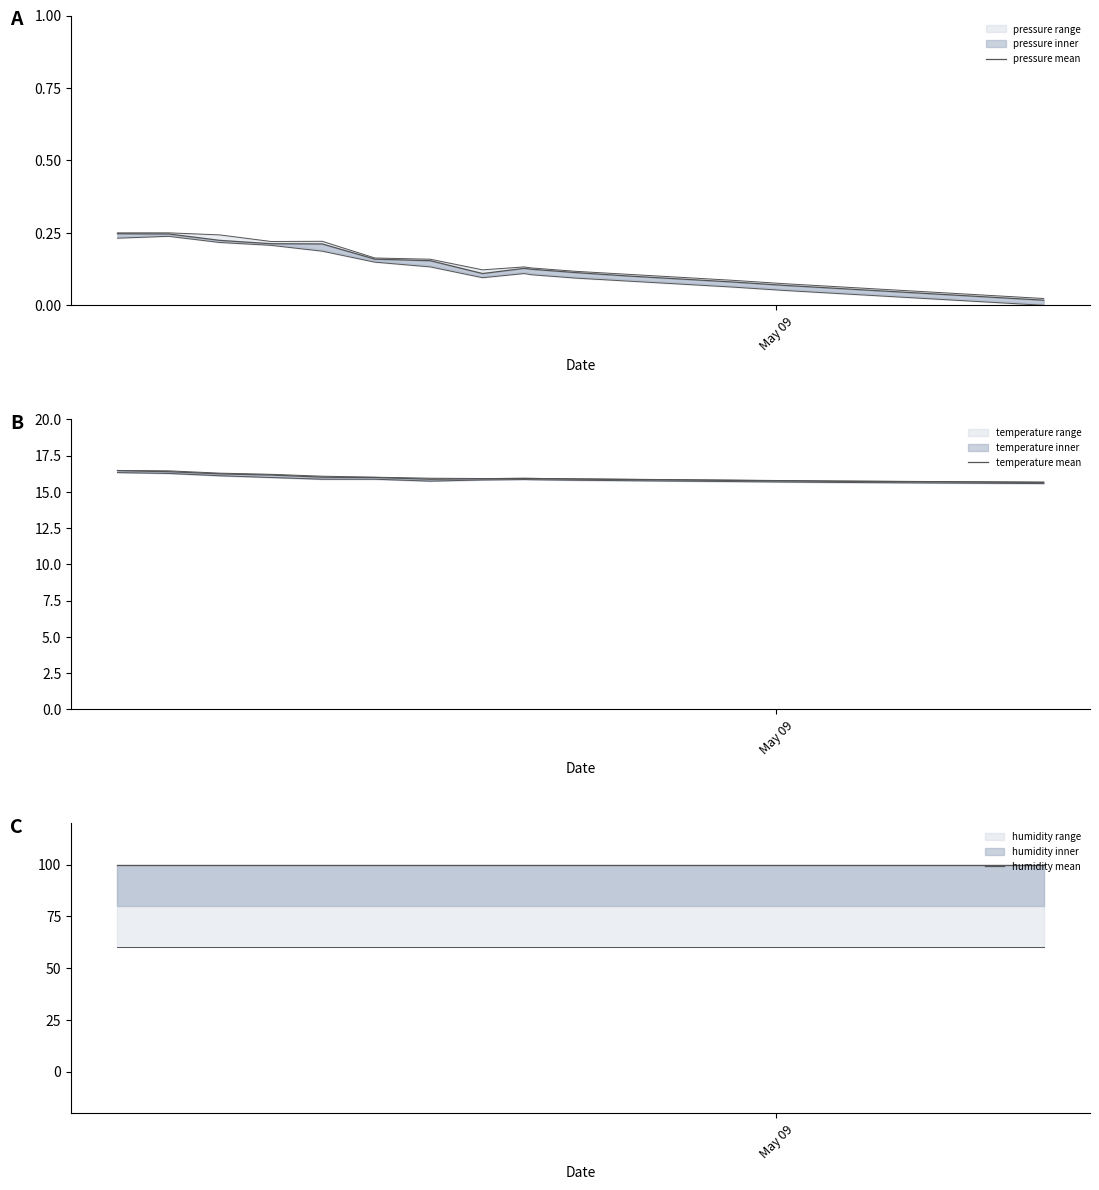

At which category is the sum across all series the highest?

May 09